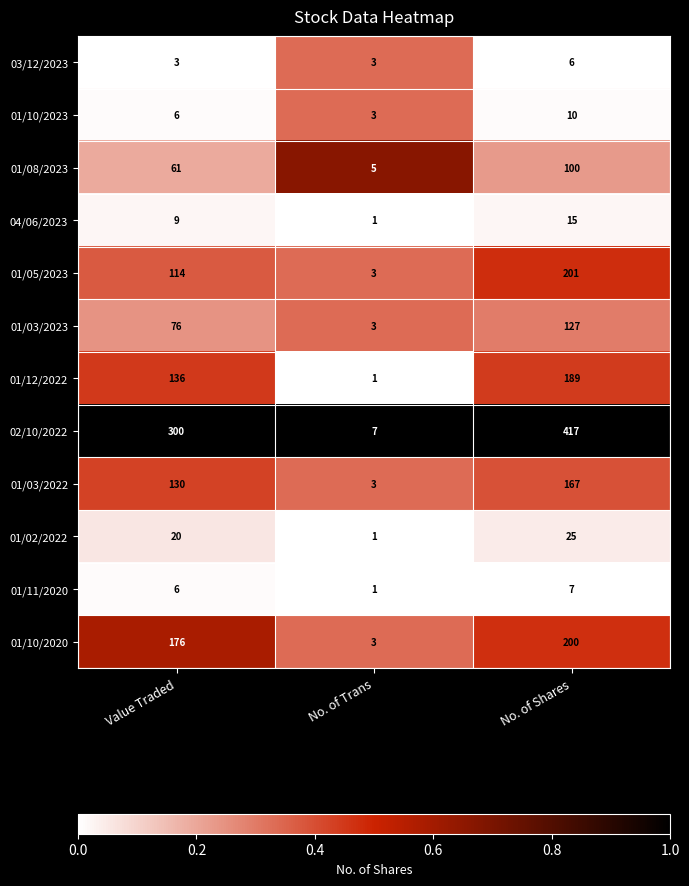

At which category is the sum across all series the highest?

No. of Shares